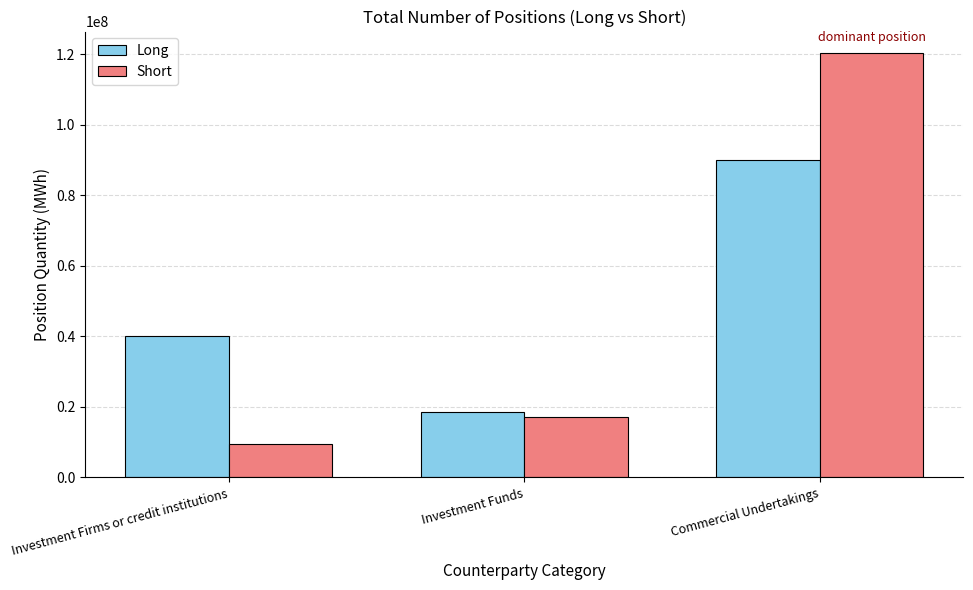

Which series has the largest range (max minus min)?

Short